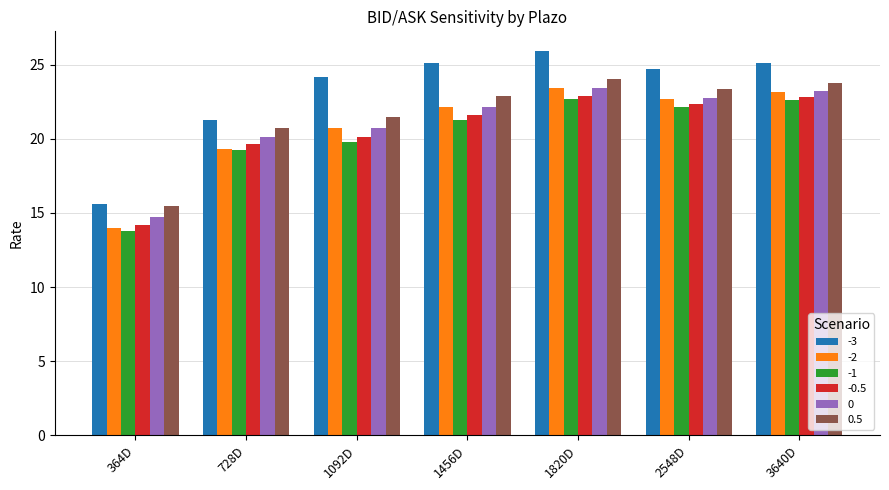

Which category has the lowest value in the -0.5 series?

364D